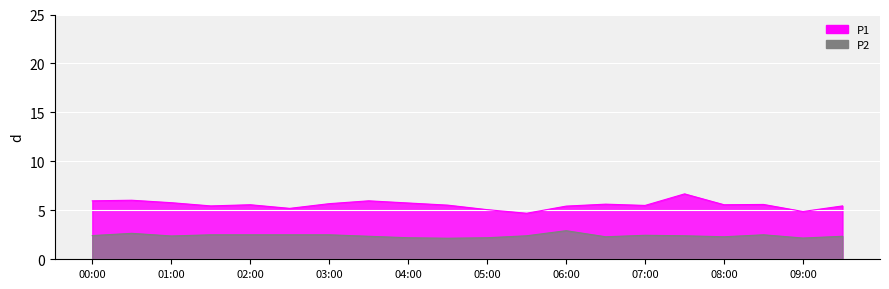

What is the difference between the maximum and minimum values in the P1 series?

2.0